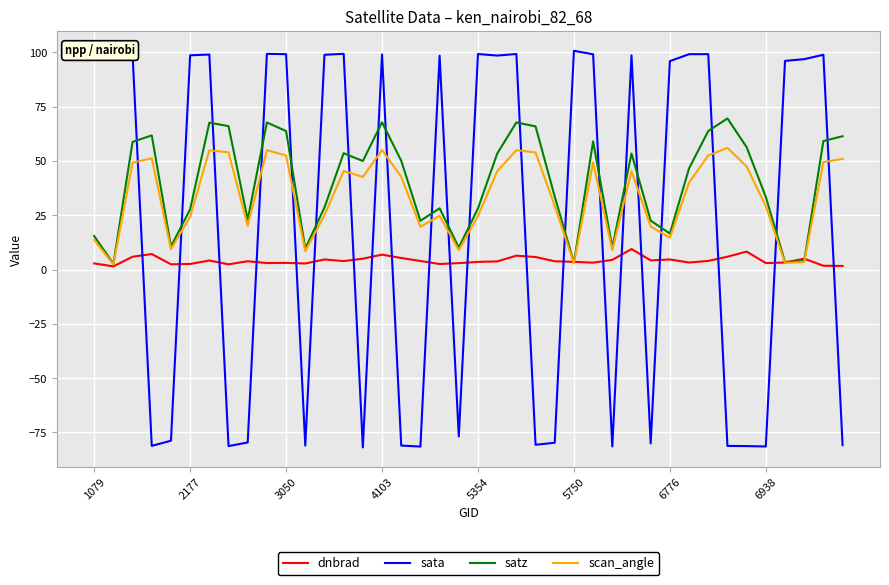

Which series has the largest range (max minus min)?

sata